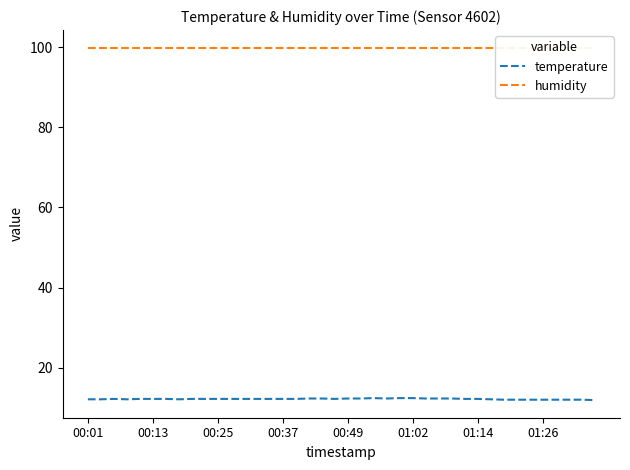

What is the label of the 38th point from the left?

37